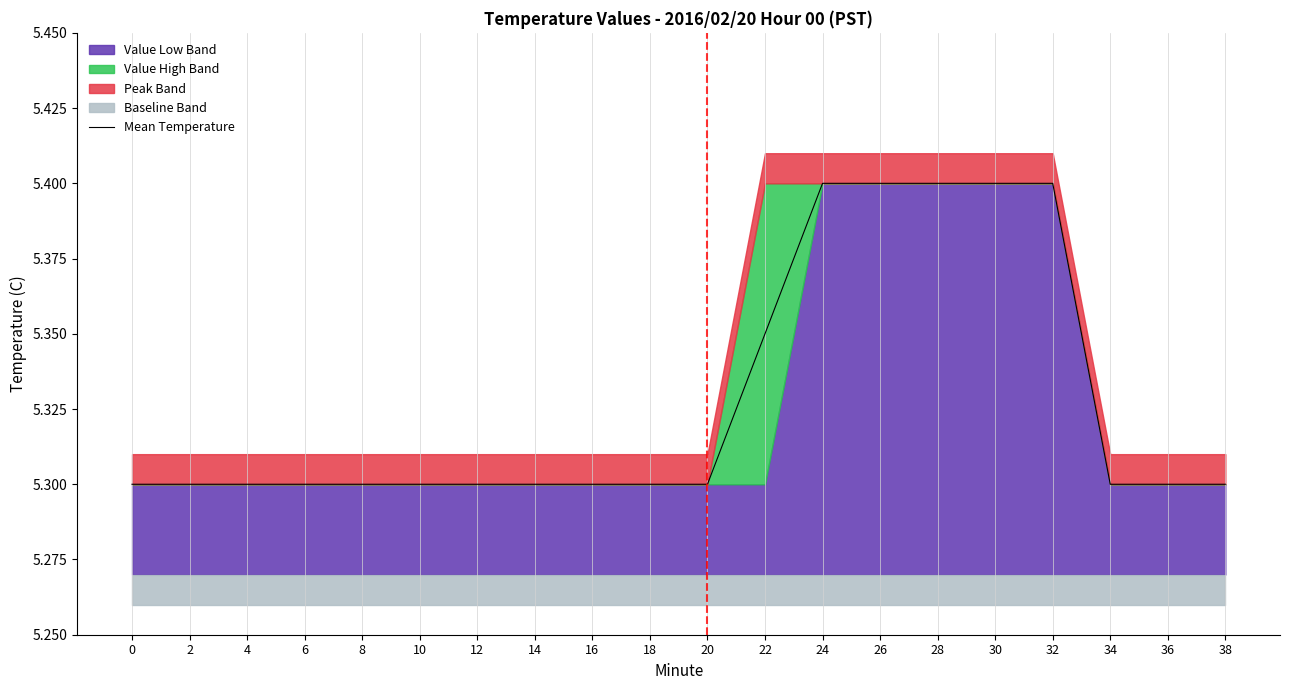

True or false: the data has more than 1 interior local peaks.

False